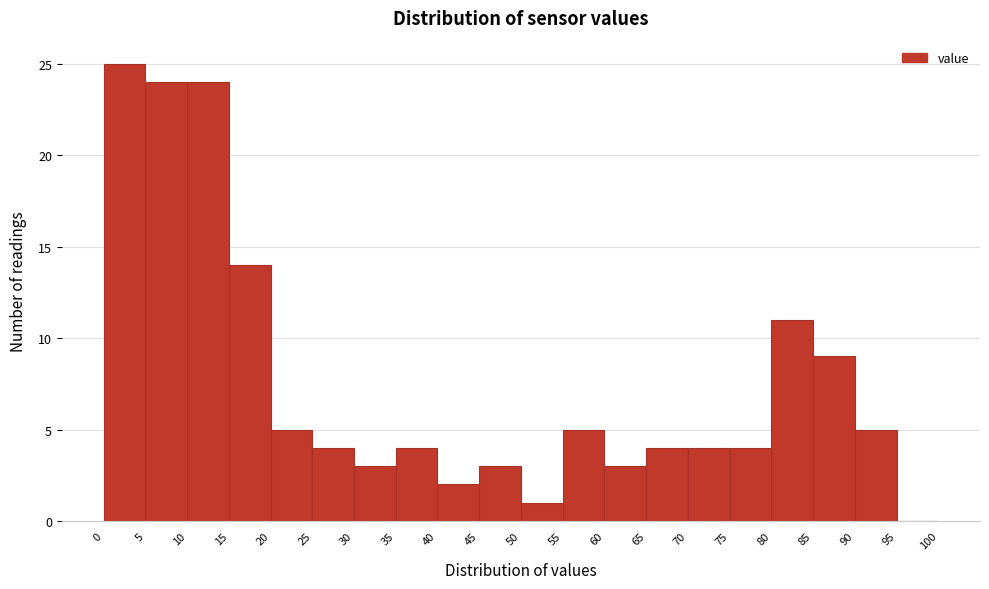

Reading left to right, transcribe this chart: for each bar, give the range it covers on the x-axis and its height. The values are not printed on the chart, so give them approximately, as read against the axis.

0 to 5: 25
5 to 10: 24
10 to 15: 24
15 to 20: 14
20 to 25: 5
25 to 30: 4
30 to 35: 3
35 to 40: 4
40 to 45: 2
45 to 50: 3
50 to 55: 1
55 to 60: 5
60 to 65: 3
65 to 70: 4
70 to 75: 4
75 to 80: 4
80 to 85: 11
85 to 90: 9
90 to 95: 5
95 to 100: 0